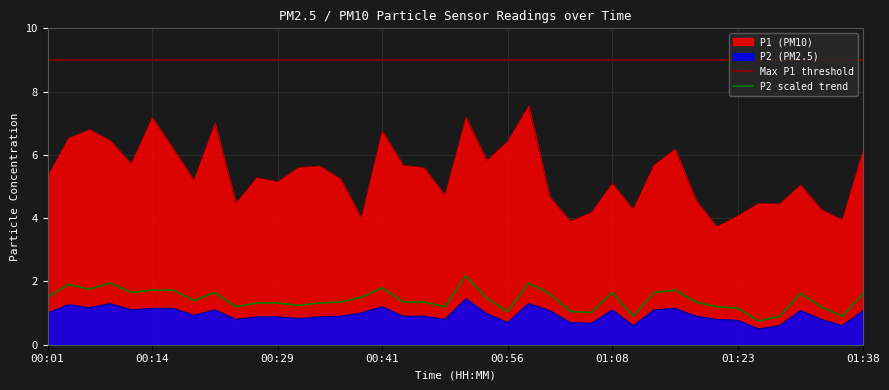

Rank the series at 00:06 from lowest to highest value.

P2, P1